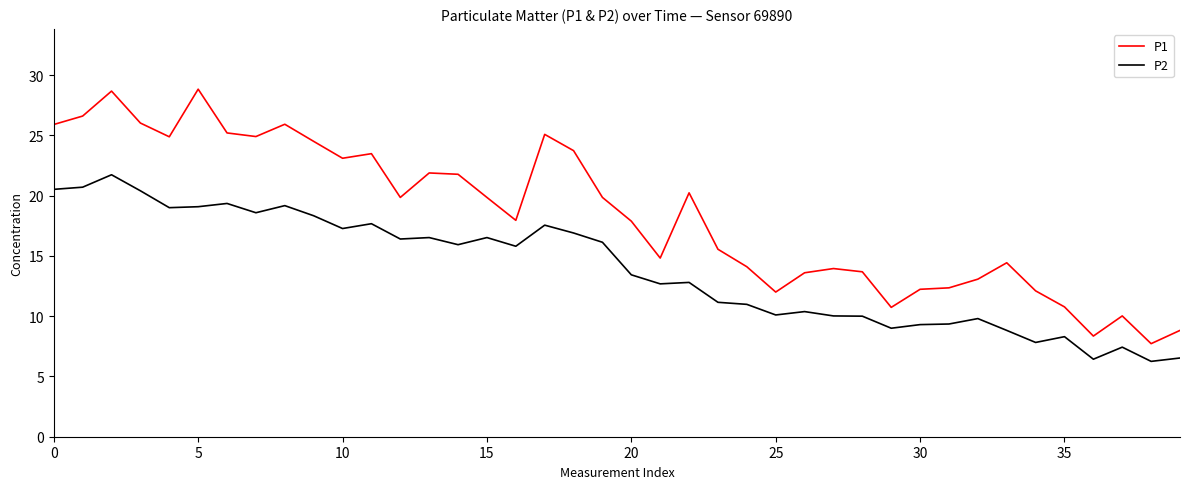

What is the maximum value for P1?

28.8